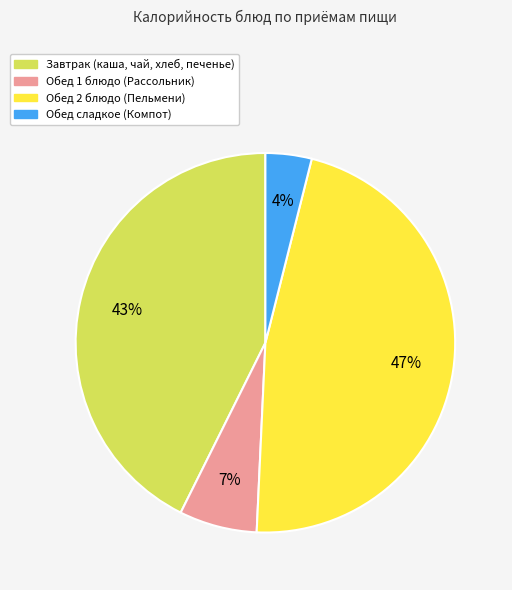

Count the number of slices in the pie.

4